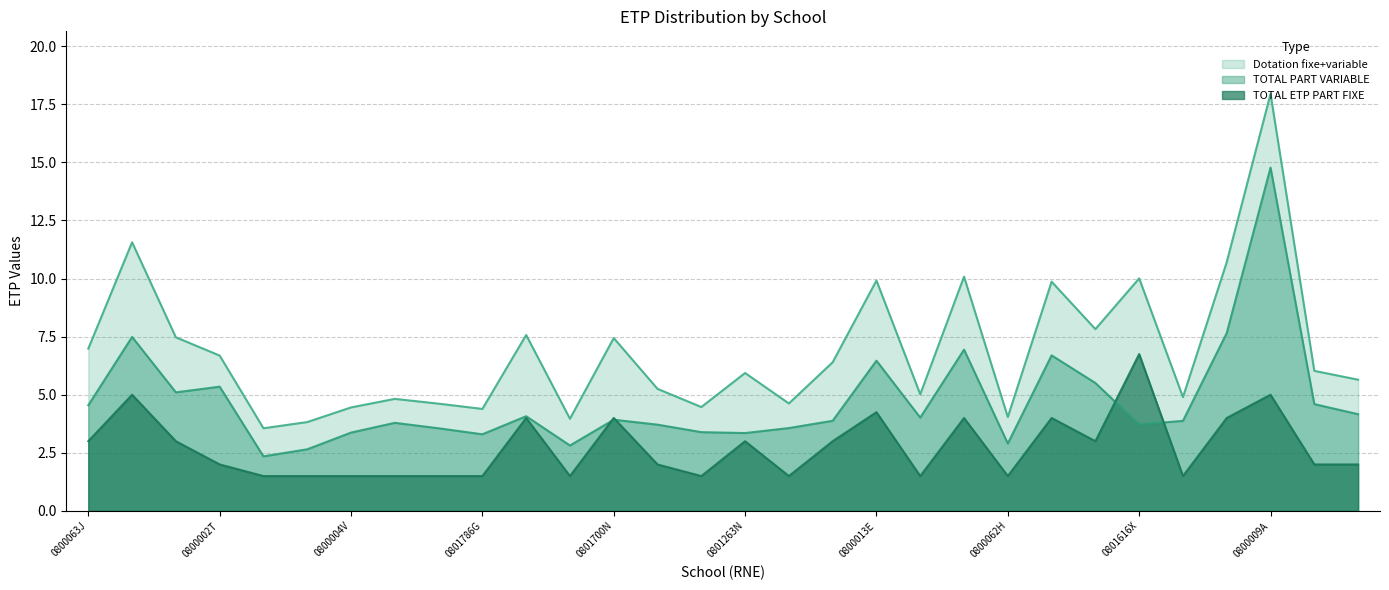

True or false: Dotation fixe+variable and TOTAL ETP PART FIXE cross at least once.

False